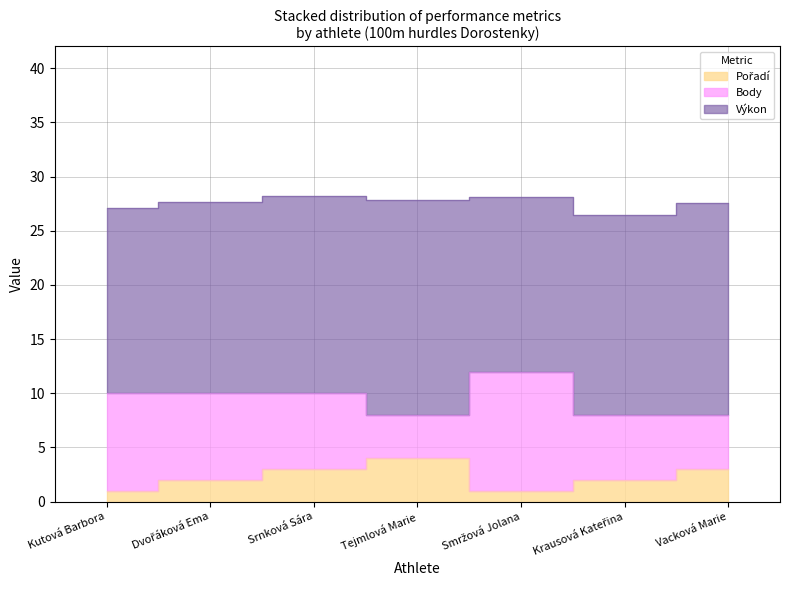

At which category is the sum across all series the highest?

Srnková Sára